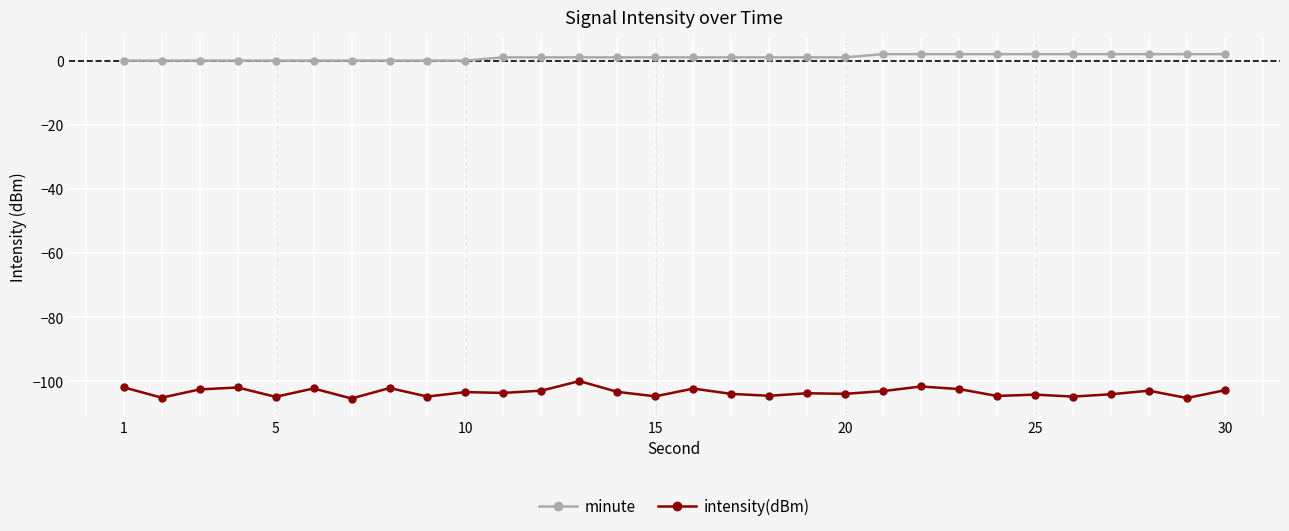

What is the sum of all minute values?

30.0